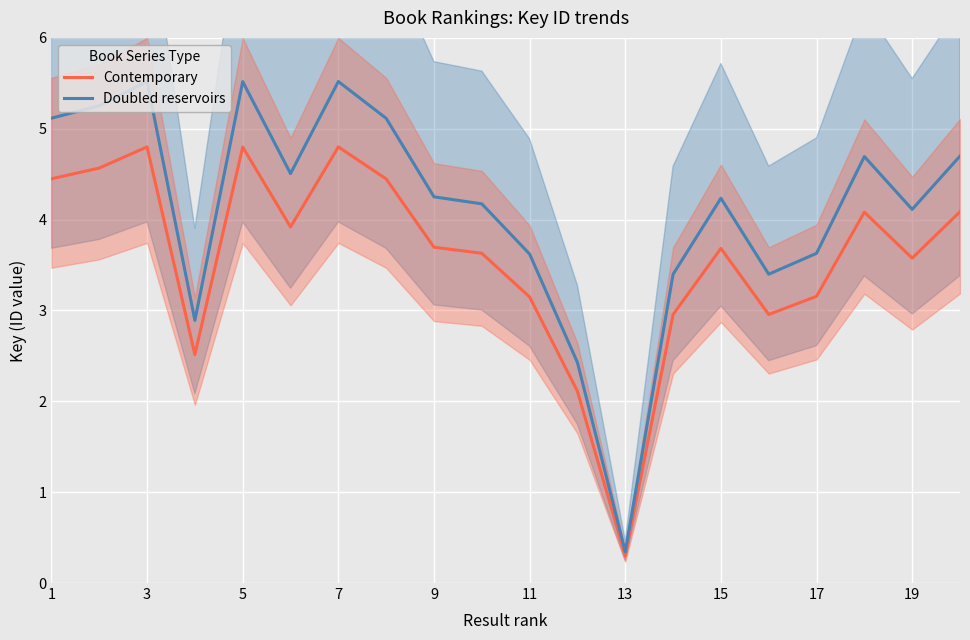

Which series has the largest total across all categories?

Doubled reservoirs